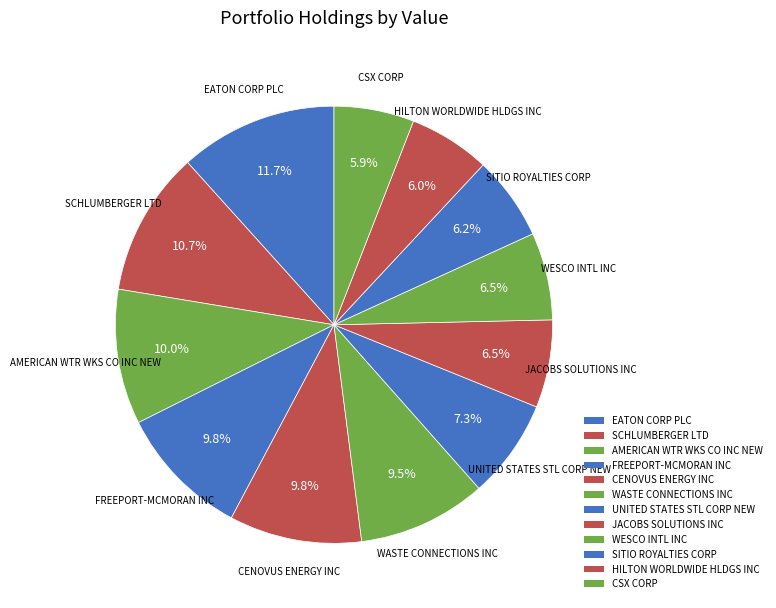

Count the number of slices in the pie.

12